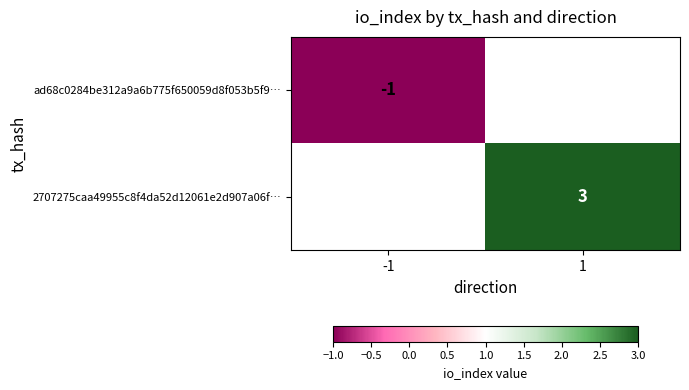

The value of ad68c0284be312a9a6b775f650059d8f053b5f9… at -1 is -1. True or false?

True